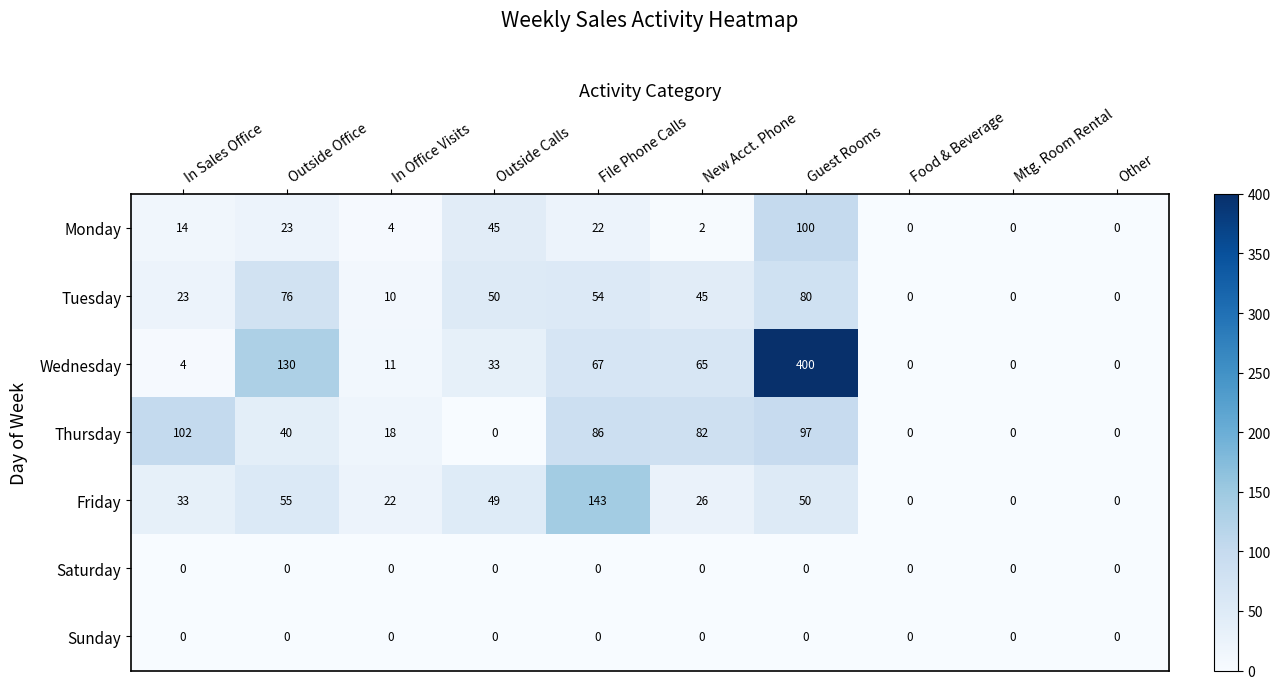

What is the difference between the second highest and minimum values in the Monday series?

45